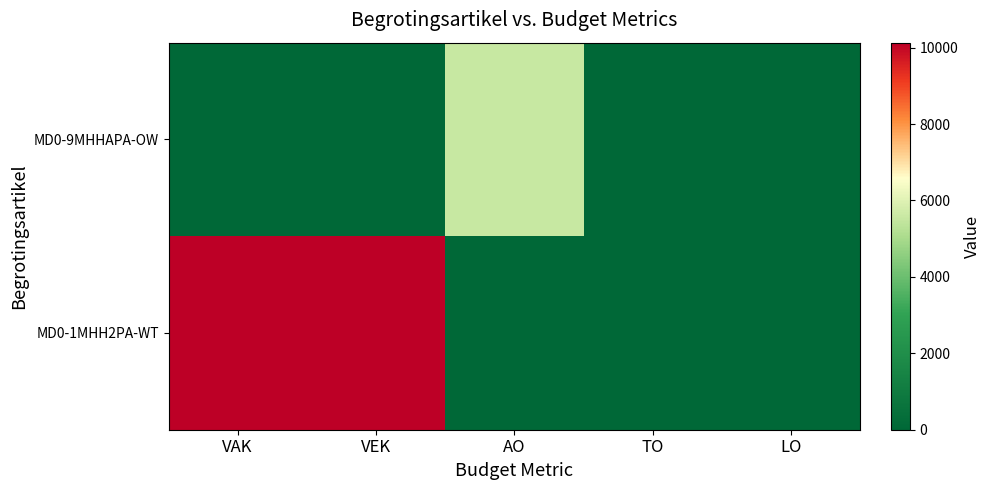

Which label corresponds to the largest value in the chart?

VAK